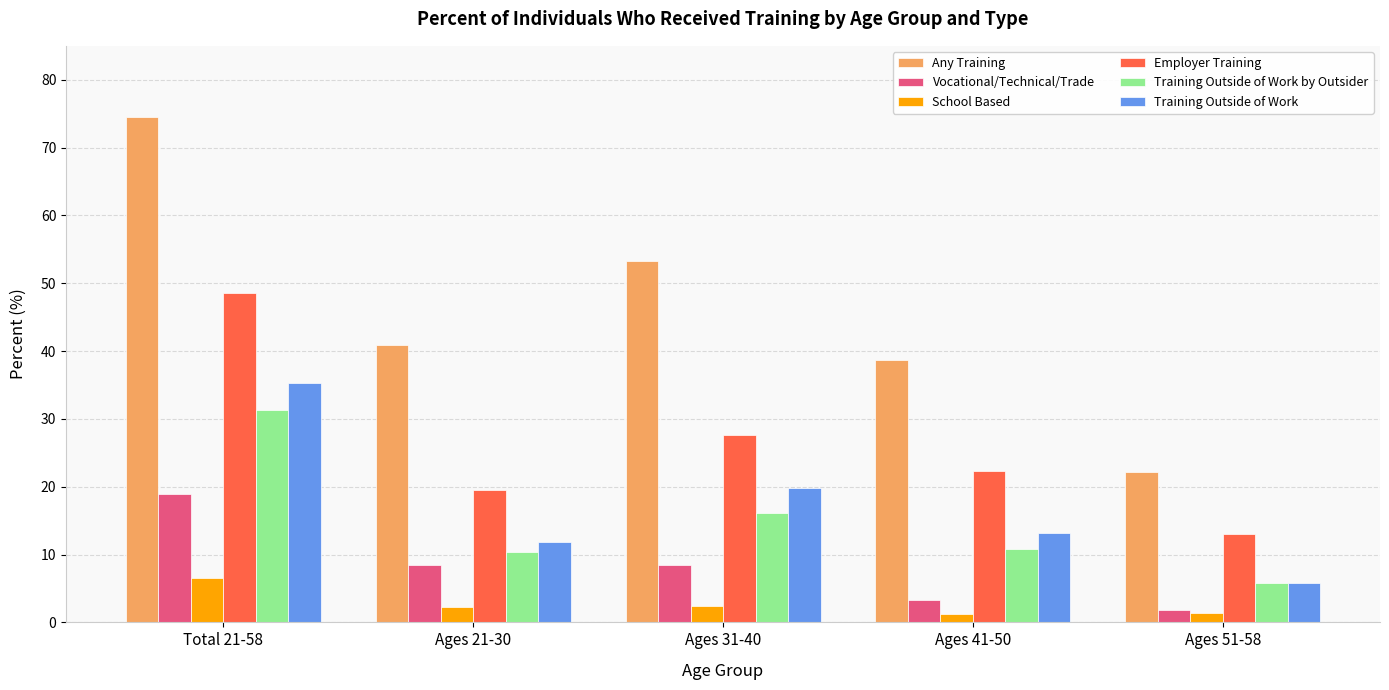

How many distinct data groups are displayed?

6